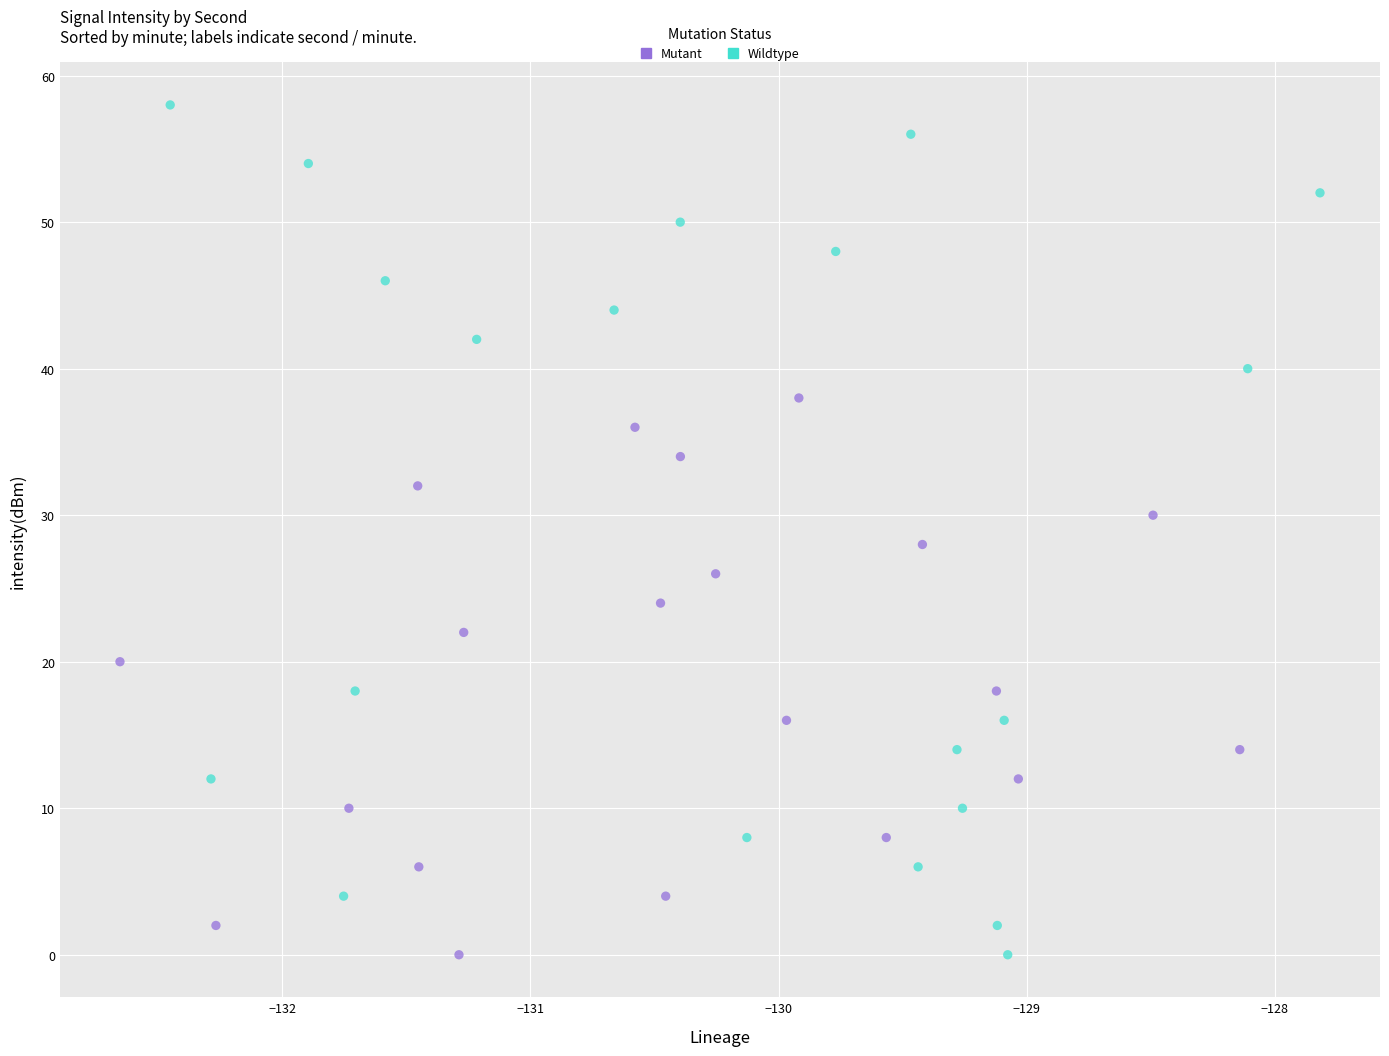

Which series has the largest Y range (max minus min)?

Wildtype